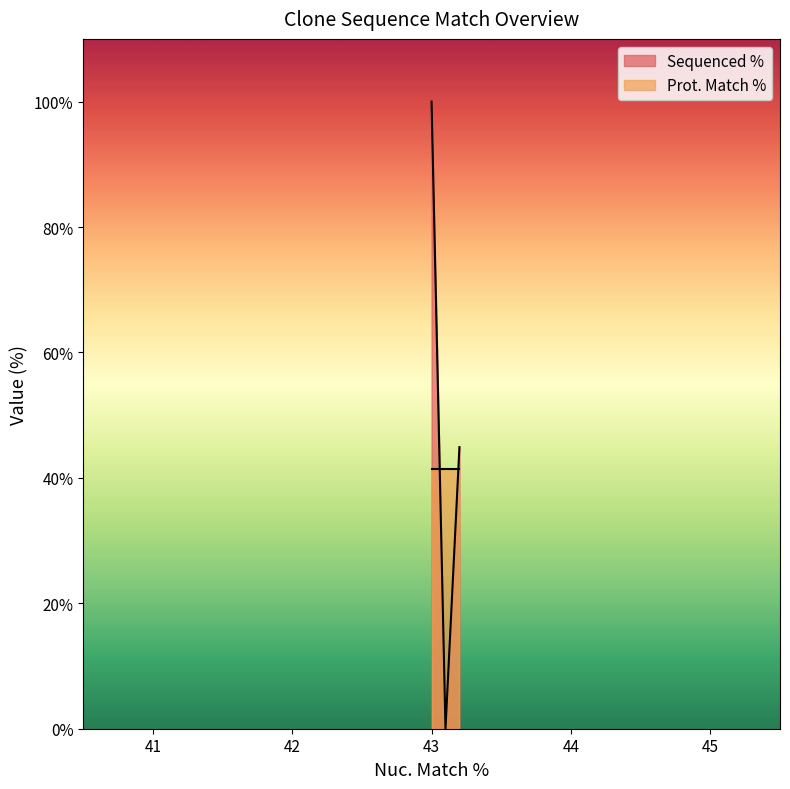

What is the average value?

48.3